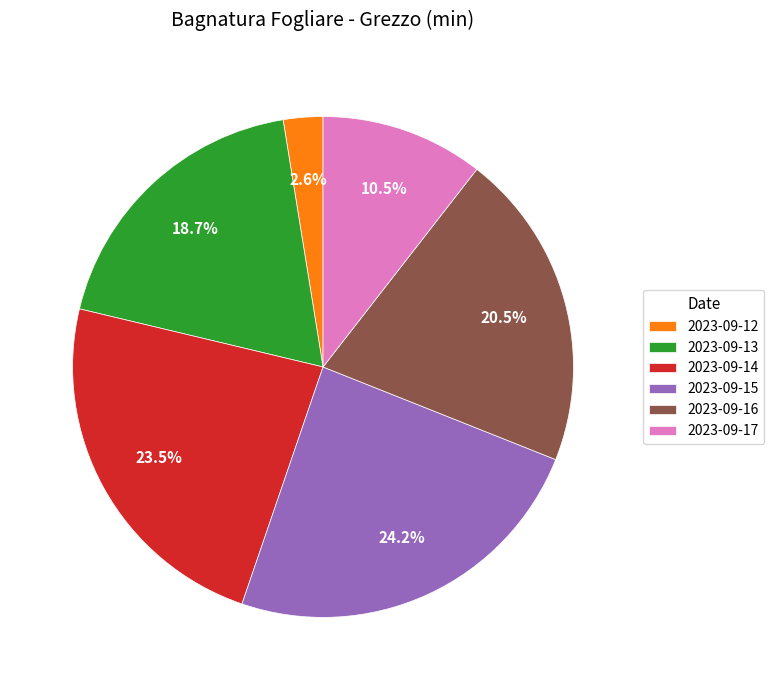

Is 2023-09-16 the majority of the pie?

No